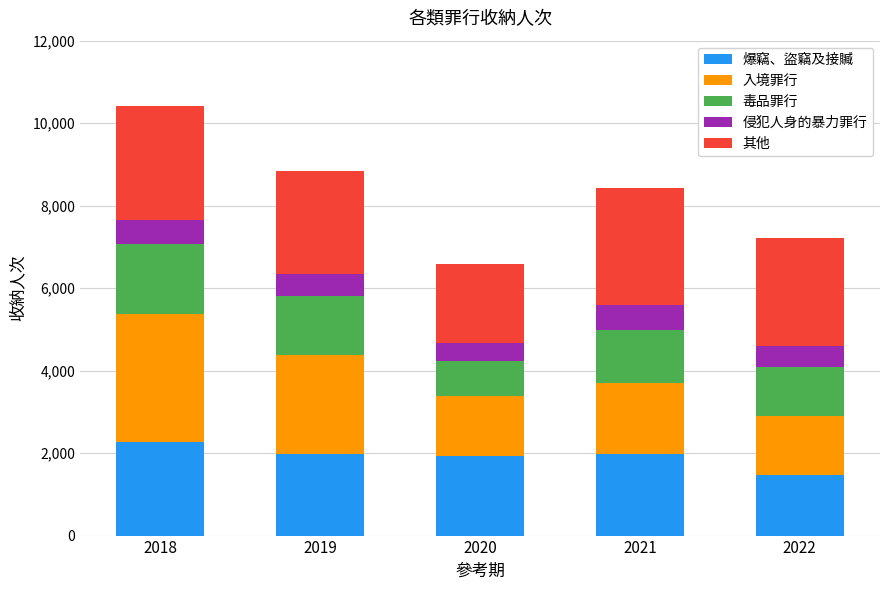

How many values in the 爆竊、盜竊及接贓 series are below 1975?

2